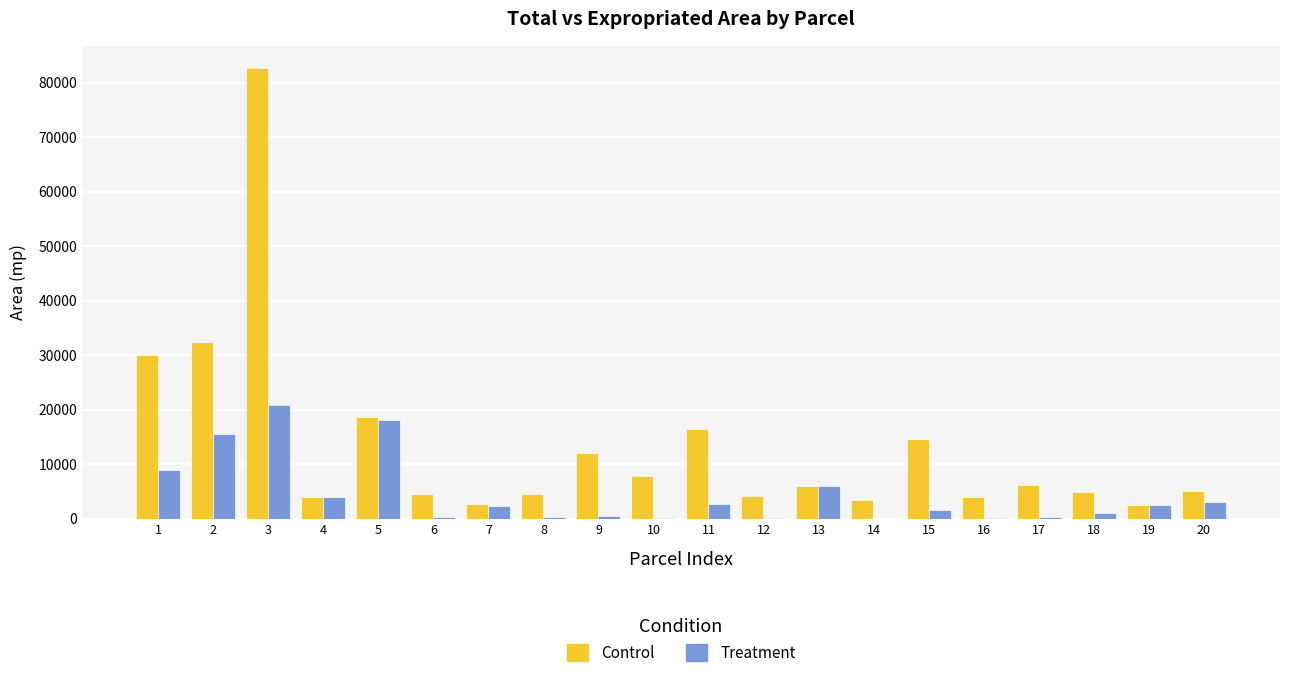

Where does the Control series first go above 6000?

1